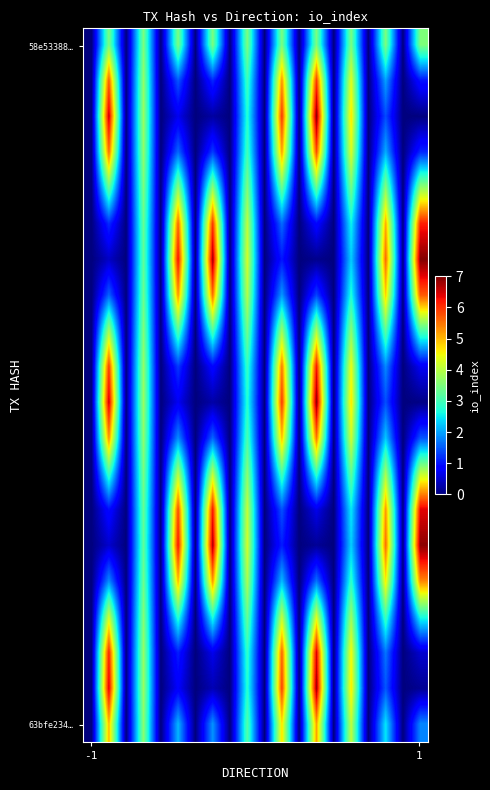

At how many categories does at least one series exceed 3?

10